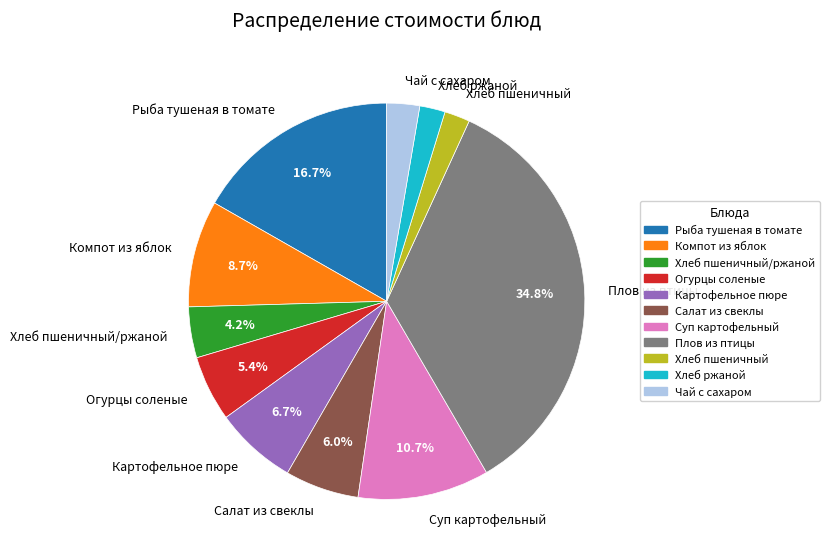

Is it true that Салат из свеклы is 6% of the pie?

True